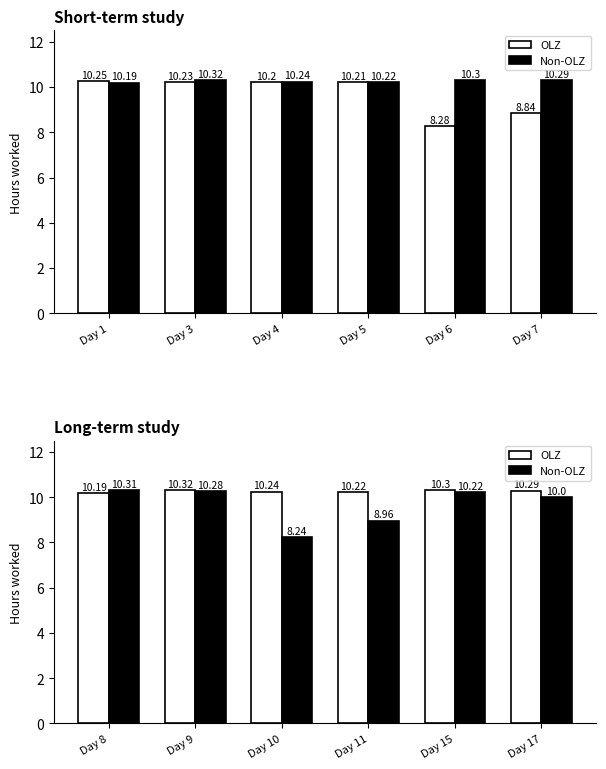

Count the number of data series in this chart.

2